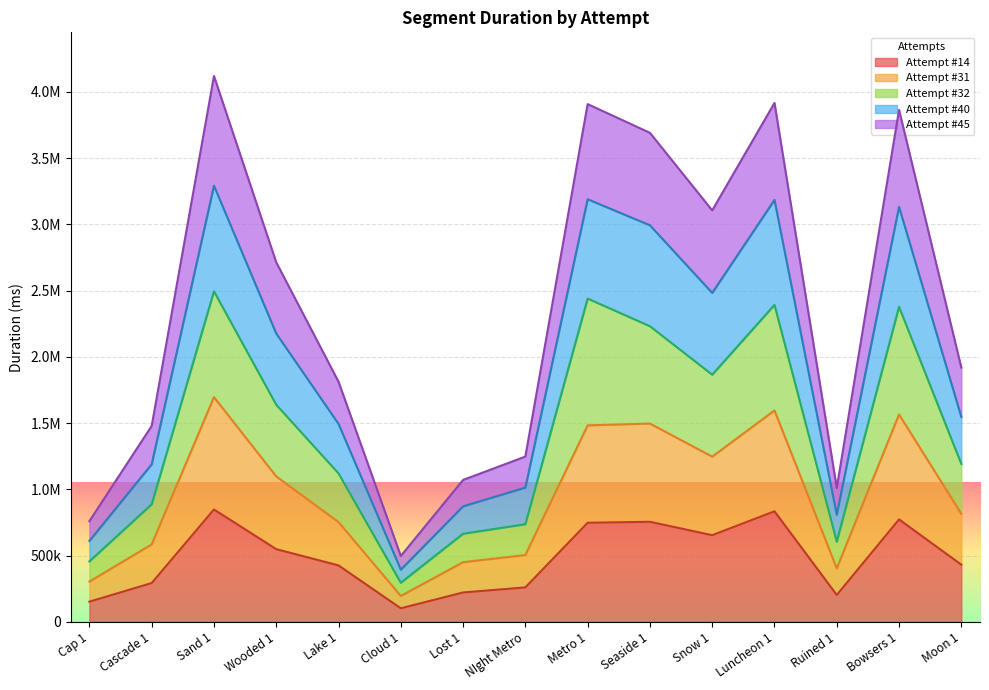

How many series are shown in this chart?

5